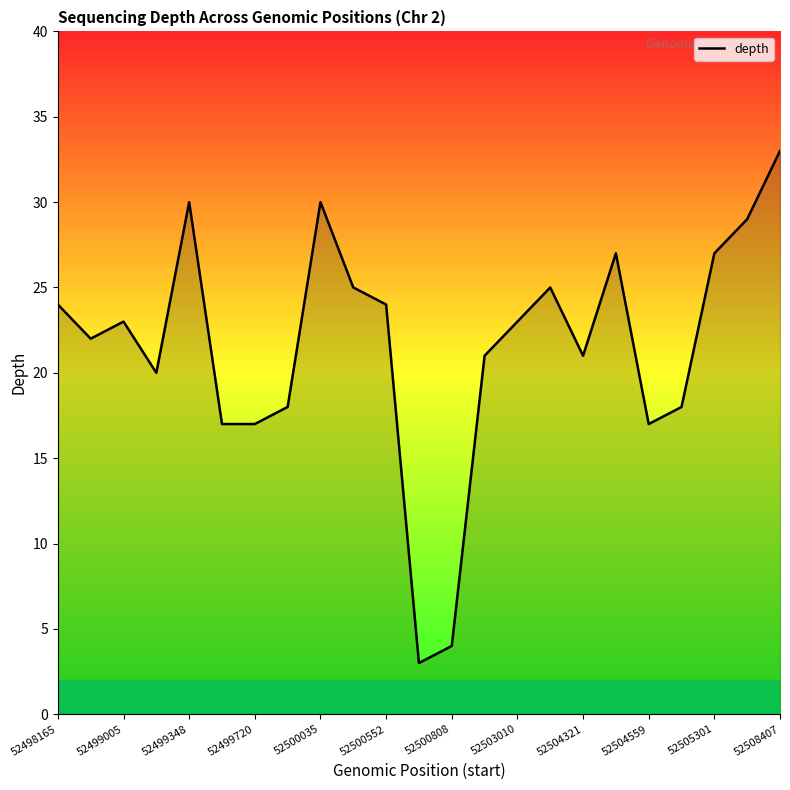

What is the smallest value displayed?

3